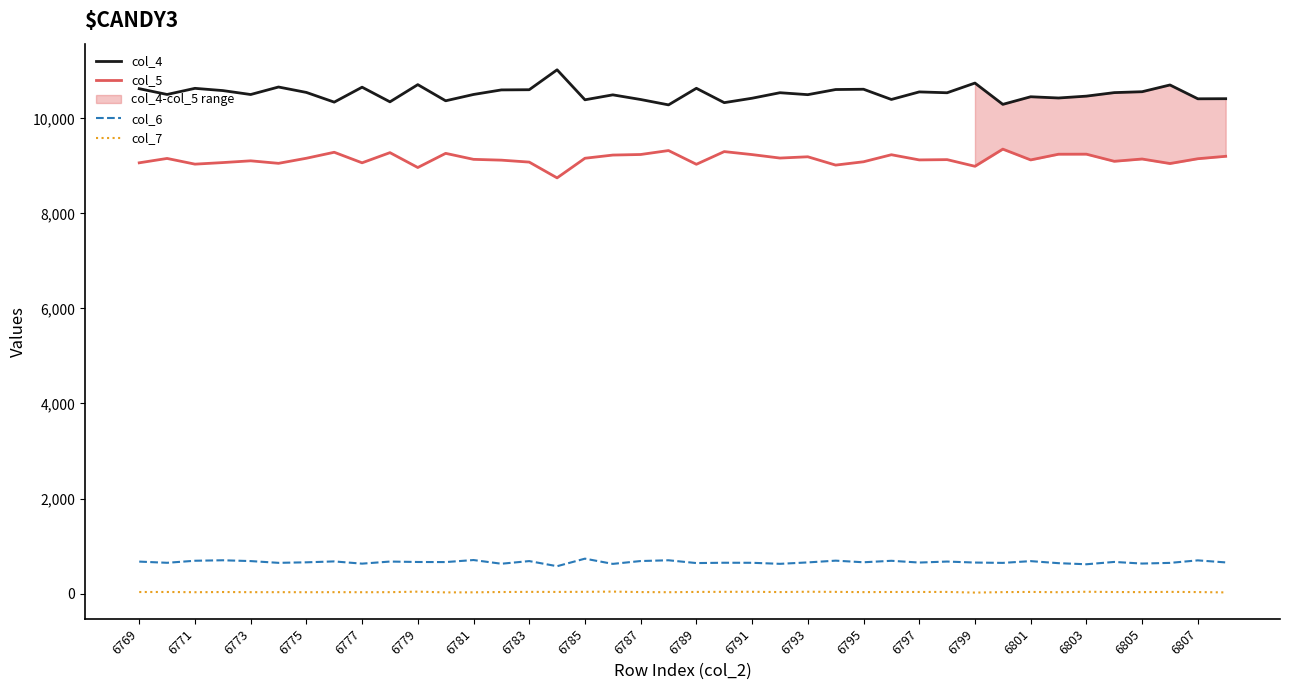

Reading left to right, extract all data points from this chart.

col_4: 10624	10502	10631	10584	10501	10659	10545	10341	10655	10347	10709	10369	10502	10598	10602	11021	10390	10494	10396	10283	10632	10330	10423	10539	10498	10606	10612	10397	10556	10538	10742	10294	10454	10428	10467	10541	10560	10702	10411	10413
col_5: 9064	9156	9036	9069	9106	9053	9160	9286	9064	9278	8965	9263	9137	9120	9079	8747	9160	9227	9239	9322	9033	9300	9237	9164	9191	9016	9086	9234	9125	9131	8991	9352	9125	9245	9246	9096	9144	9049	9150	9201
col_6: 673	648	691	701	684	647	658	677	630	674	665	663	706	628	684	576	735	625	685	701	642	649	648	626	656	693	659	690	653	674	653	646	683	640	617	666	632	646	699	656
col_7: 33	34	29	33	30	30	29	30	29	30	41	25	27	33	36	35	37	42	32	29	35	37	38	32	39	36	31	34	34	35	21	31	35	29	39	33	31	36	32	25